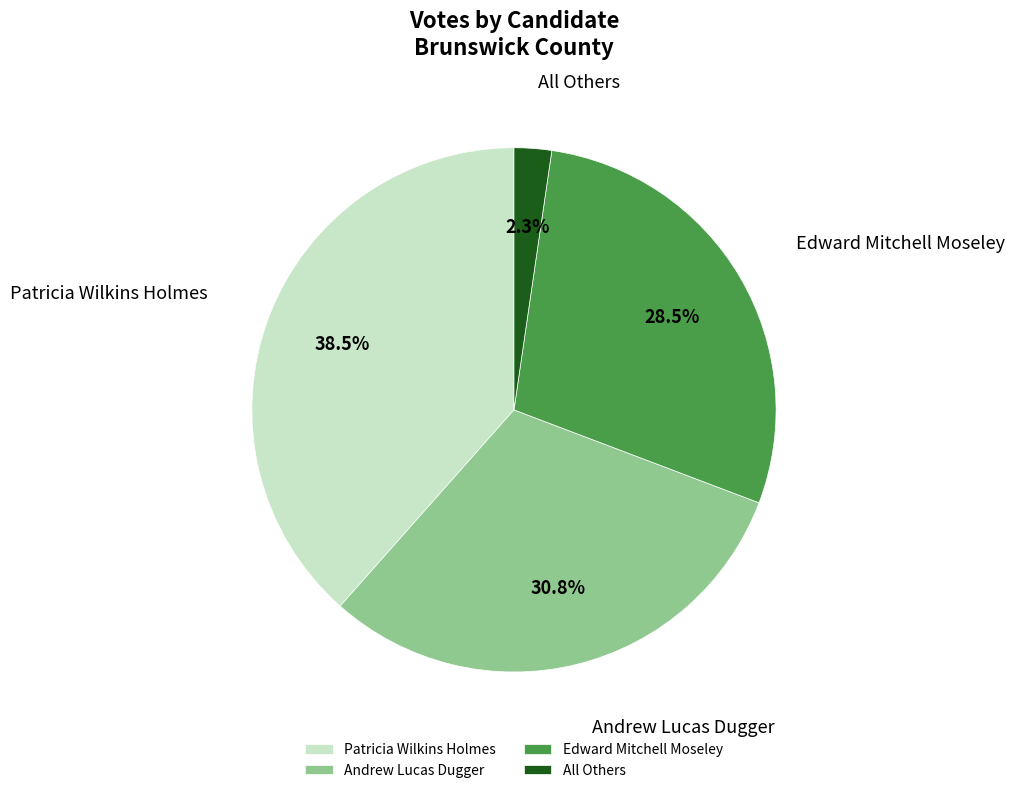

Which category has the biggest portion of the pie?

Patricia Wilkins Holmes